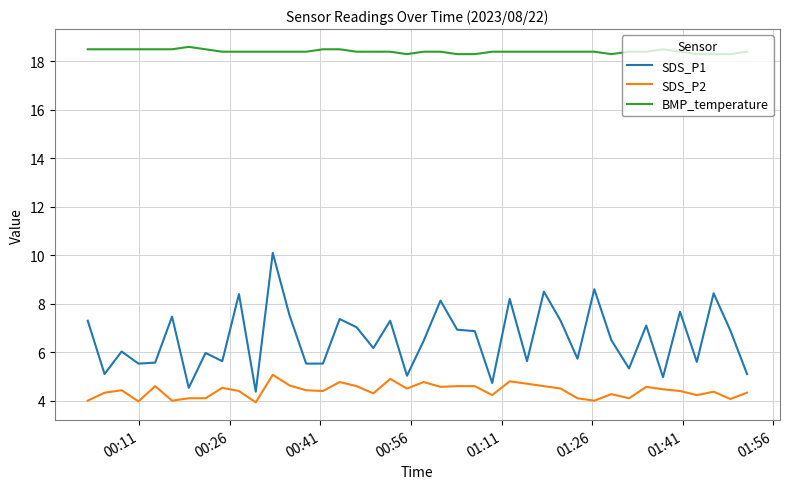

Rank the series by their average value, from lowest to highest.

SDS_P2, SDS_P1, BMP_temperature